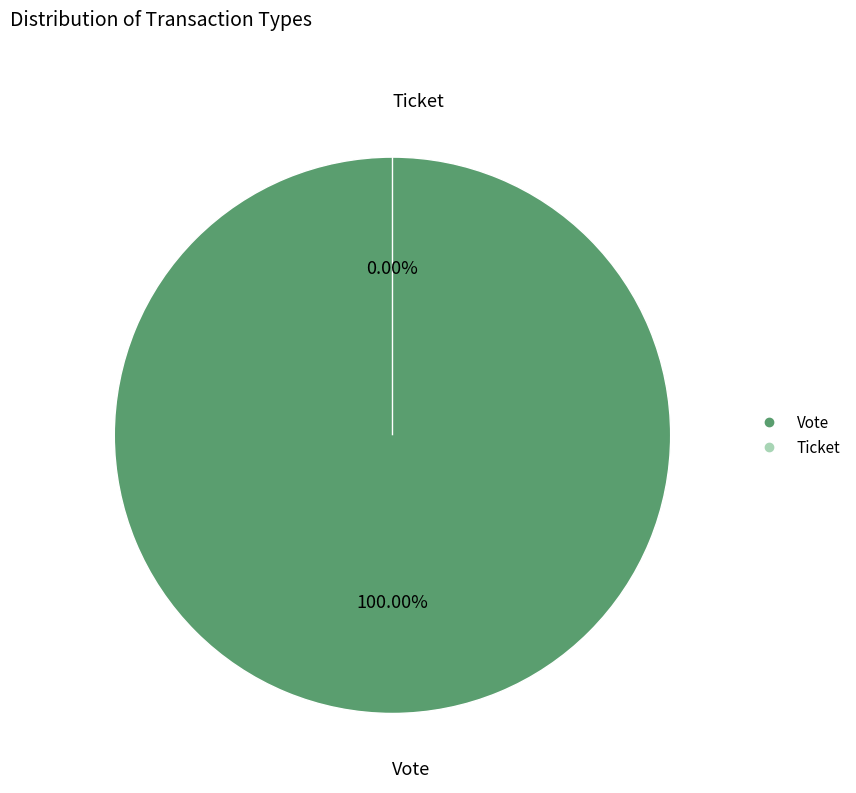

Does Vote account for over 50% of the chart?

Yes